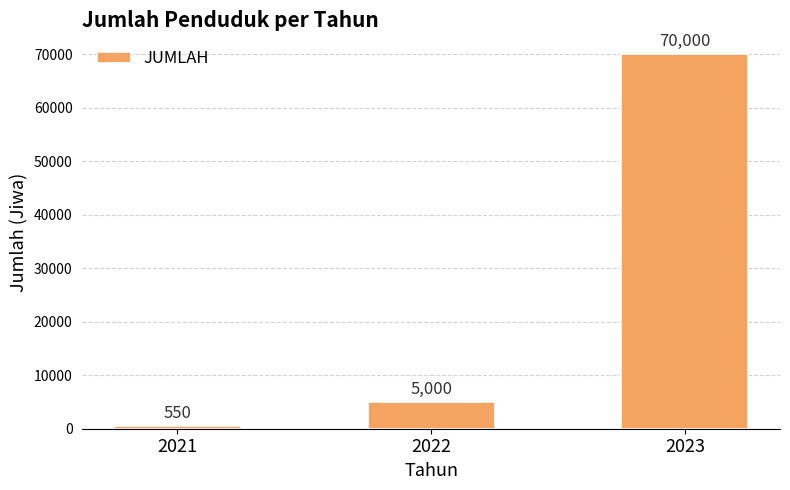

What is the difference between the values at 2023 and 2021?

69450